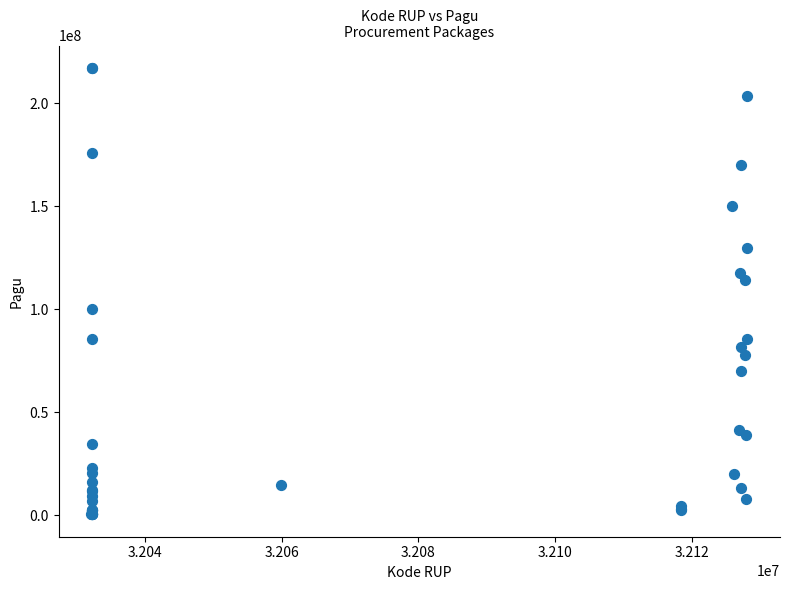

What Y value in the scatter plot is closest to 108830000?

114296000